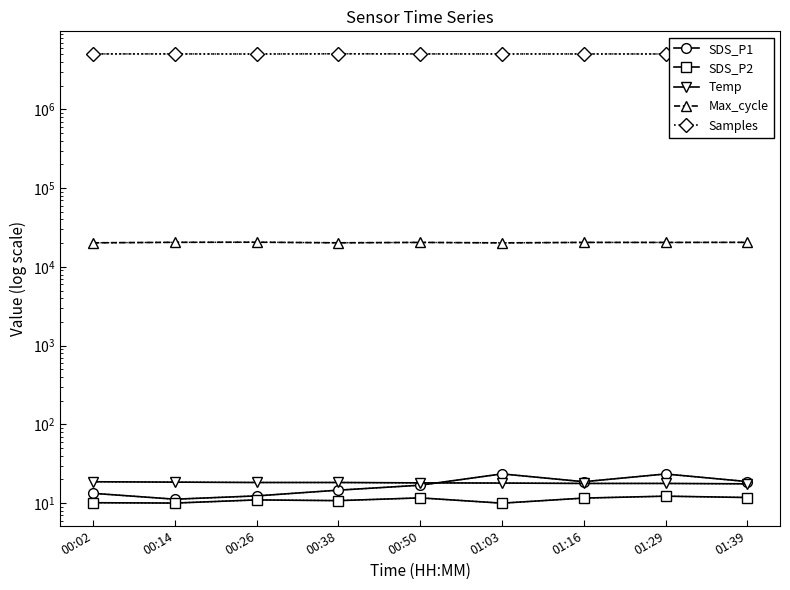

Reading left to right, list all the values displayed in this chart.

SDS_P1: 00:02=13.3	00:14=11.2	00:26=12.4	00:38=14.6	00:50=16.9	01:03=23.5	01:16=18.7	01:29=23.5	01:39=18.8
SDS_P2: 00:02=10.1	00:14=10.0	00:26=11.0	00:38=10.8	00:50=11.7	01:03=10.0	01:16=11.6	01:29=12.3	01:39=11.8
Temp: 00:02=18.7	00:14=18.5	00:26=18.3	00:38=18.3	00:50=18.1	01:03=18.0	01:16=17.8	01:29=17.8	01:39=17.6
Max_cycle: 00:02=20213.0	00:14=20495.0	00:26=20567.0	00:38=20219.0	00:50=20440.0	01:03=20178.0	01:16=20446.0	01:29=20432.0	01:39=20480.0
Samples: 00:02=5055717.0	00:14=5055171.0	00:26=5044567.0	00:38=5072777.0	00:50=5056026.0	01:03=5053996.0	01:16=5052331.0	01:29=5048821.0	01:39=5054426.0